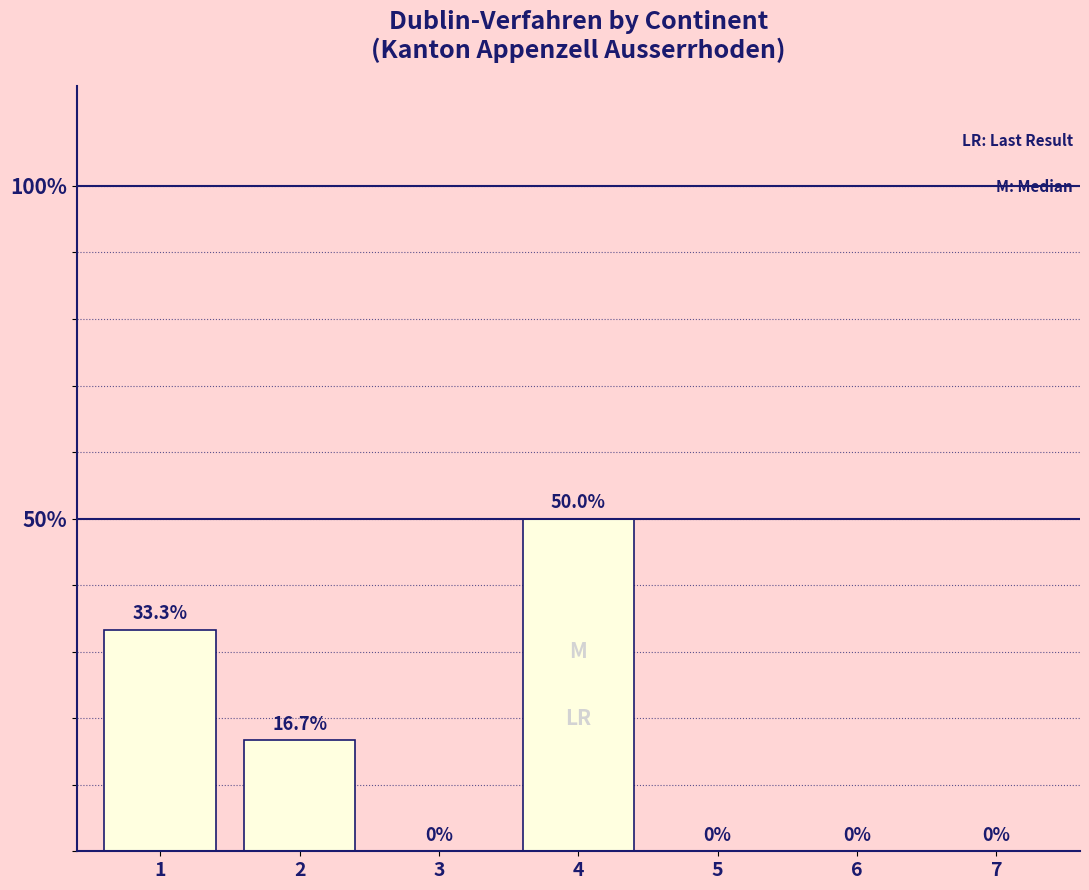

Reading left to right, what are all the values shown in this chart?

1=33.3	2=16.7	3=0.0	4=50.0	5=0.0	6=0.0	7=0.0